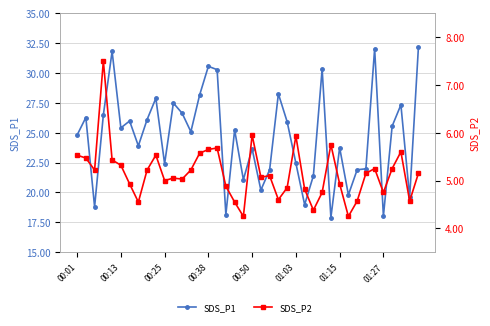

What is the value of the SDS_P2 point at the 33rd from the left?

4.6